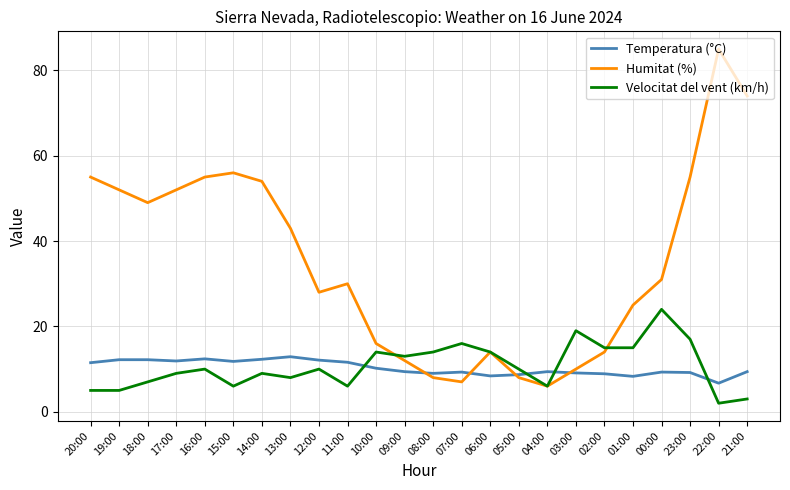

At which label is Humitat (%) closest to 45?

13:00